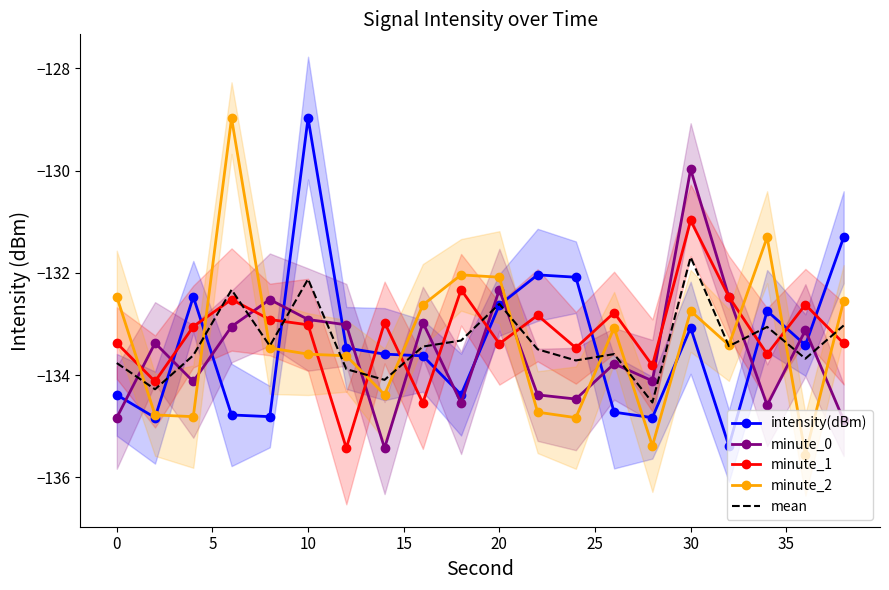

Reading right to left, extract all data points from this chart.

intensity(dBm): -131.3	-133.4	-132.7	-135.4	-133.1	-134.8	-134.7	-132.1	-132.0	-132.6	-134.4	-133.6	-133.6	-133.5	-129.0	-134.8	-134.8	-132.5	-134.8	-134.4
minute_0: -134.9	-133.1	-134.6	-132.5	-130.0	-134.1	-133.8	-134.5	-134.4	-132.3	-134.5	-133.0	-135.4	-133.0	-132.9	-132.5	-133.0	-134.1	-133.4	-134.8
minute_1: -133.4	-132.6	-133.6	-132.5	-131.0	-133.8	-132.8	-133.5	-132.8	-133.4	-132.3	-134.5	-133.0	-135.4	-133.0	-132.9	-132.5	-133.0	-134.1	-133.4
minute_2: -132.5	-135.6	-131.3	-133.4	-132.7	-135.4	-133.1	-134.8	-134.7	-132.1	-132.0	-132.6	-134.4	-133.6	-133.6	-133.5	-129.0	-134.8	-134.8	-132.5
mean: -133.0	-133.7	-133.1	-133.4	-131.7	-134.5	-133.6	-133.7	-133.5	-132.6	-133.3	-133.4	-134.1	-133.9	-132.1	-133.4	-132.3	-133.6	-134.3	-133.8